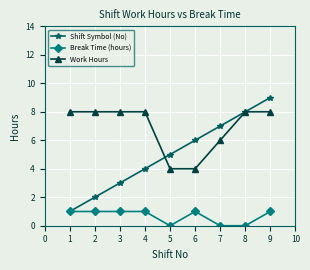

What is the highest value of the Break Time (hours) series?

1.0